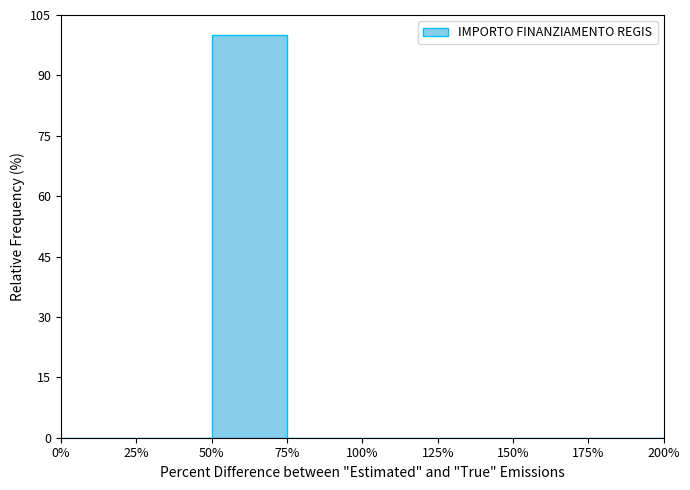

Reading left to right, list all the values displayed in this chart.

0%=0	25%=0	50%=100	75%=0	100%=0	125%=0	150%=0	175%=0